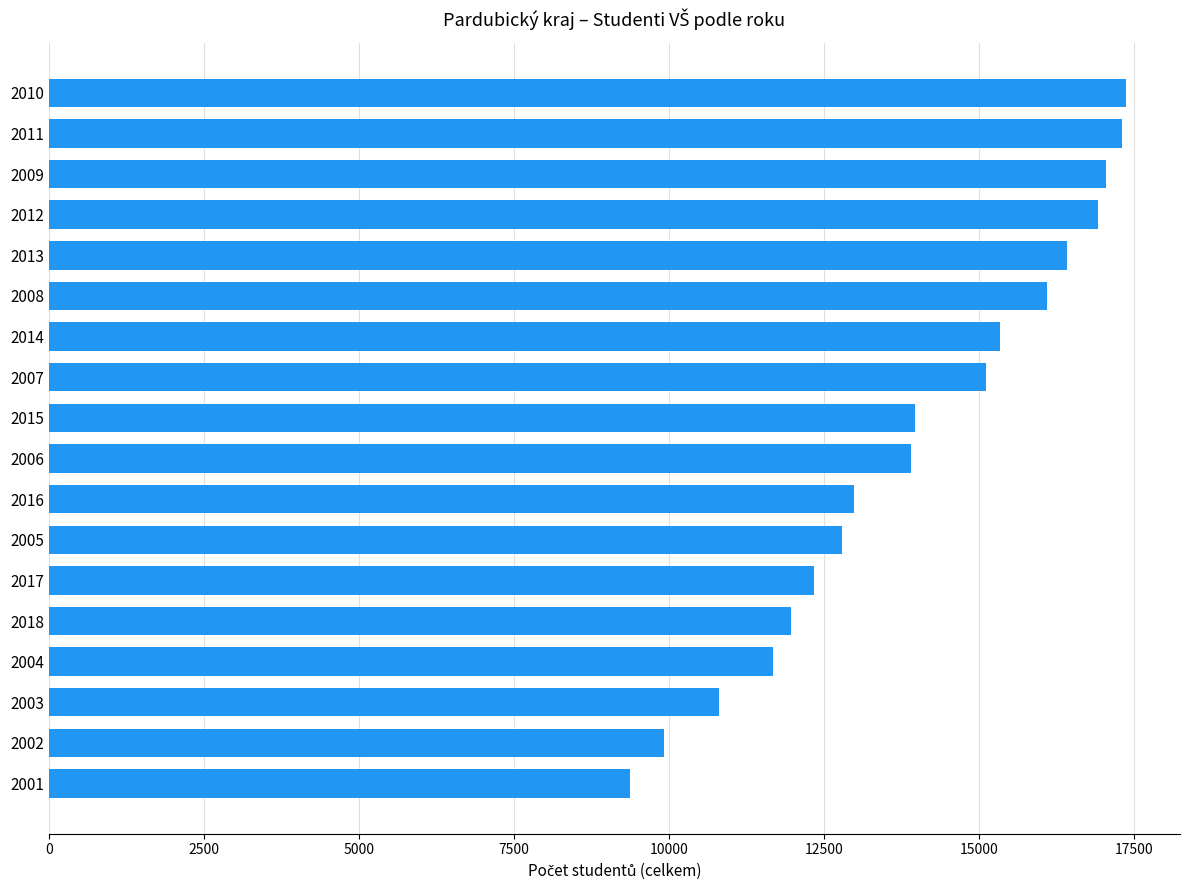

True or false: the data shows 11374 at 2012.

False